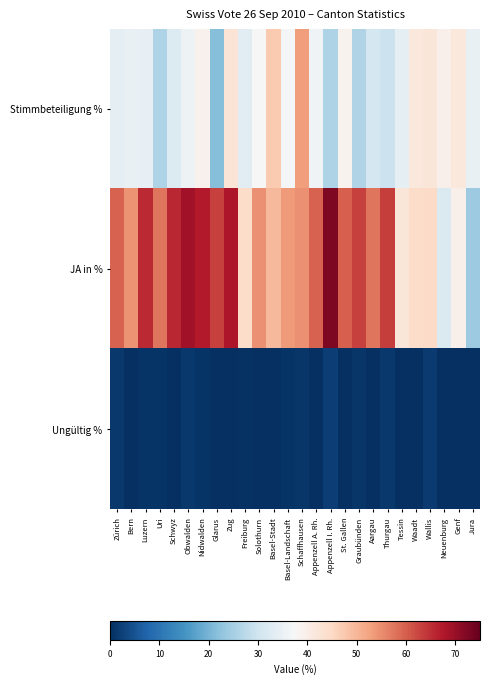

Reading left to right, transcribe all the data shown in this chart.

Stimmbeteiligung %: Zürich=33.8	Bern=34.6	Luzern=34.4	Uri=25.9	Schwyz=32.4	Obwalden=35.7	Nidwalden=39.1	Glarus=21.7	Zug=42.5	Freiburg=33.7	Solothurn=37.5	Basel-Stadt=47.2	Basel-Landschaft=37.1	Schaffhausen=53.3	Appenzell A. Rh.=36.1	Appenzell I. Rh.=25.8	St. Gallen=38.9	Graubünden=26.3	Aargau=30.9	Thurgau=29.5	Tessin=33.8	Waadt=41.5	Wallis=42.0	Neuenburg=39.4	Genf=41.6	Jura=34.7
JA in %: Zürich=59.6	Bern=54.2	Luzern=65.6	Uri=57.6	Schwyz=65.8	Obwalden=69.1	Nidwalden=67.3	Glarus=63.2	Zug=67.8	Freiburg=44.4	Solothurn=54.7	Basel-Stadt=49.6	Basel-Landschaft=53.4	Schaffhausen=54.8	Appenzell A. Rh.=59.5	Appenzell I. Rh.=72.5	St. Gallen=60.0	Graubünden=63.1	Aargau=57.5	Thurgau=63.5	Tessin=42.0	Waadt=44.4	Wallis=44.7	Neuenburg=32.2	Genf=39.5	Jura=24.0
Ungültig %: Zürich=1.4	Bern=0.2	Luzern=0.7	Uri=0.6	Schwyz=0.1	Obwalden=1.2	Nidwalden=0.9	Glarus=0.0	Zug=0.0	Freiburg=0.4	Solothurn=0.0	Basel-Stadt=0.1	Basel-Landschaft=0.7	Schaffhausen=1.0	Appenzell A. Rh.=0.1	Appenzell I. Rh.=2.2	St. Gallen=0.1	Graubünden=1.1	Aargau=0.1	Thurgau=1.4	Tessin=0.1	Waadt=0.1	Wallis=1.5	Neuenburg=0.1	Genf=0.0	Jura=0.1